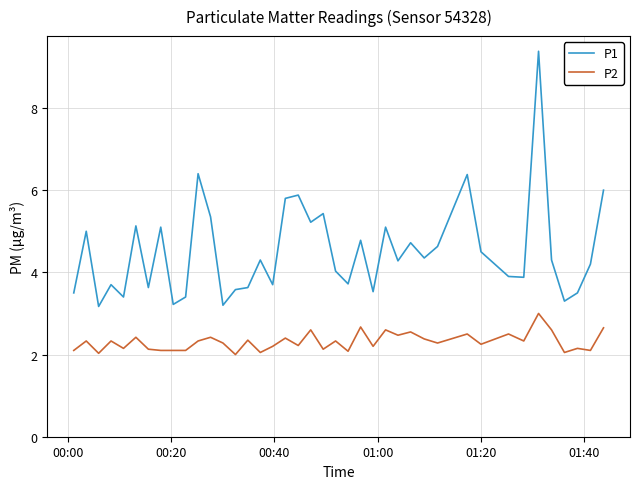

Which series has the largest range (max minus min)?

P1